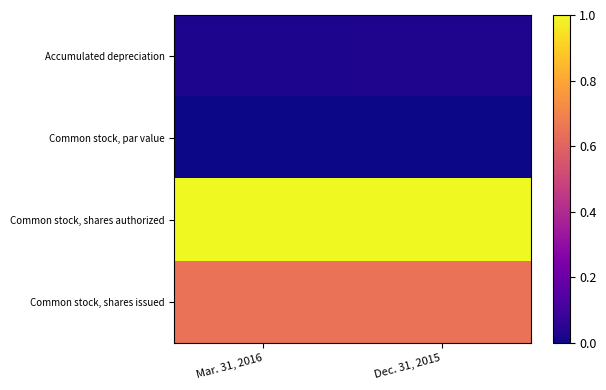

Rank the series by their maximum value, from lowest to highest.

Common stock, par value, Accumulated depreciation, Common stock, shares issued, Common stock, shares authorized